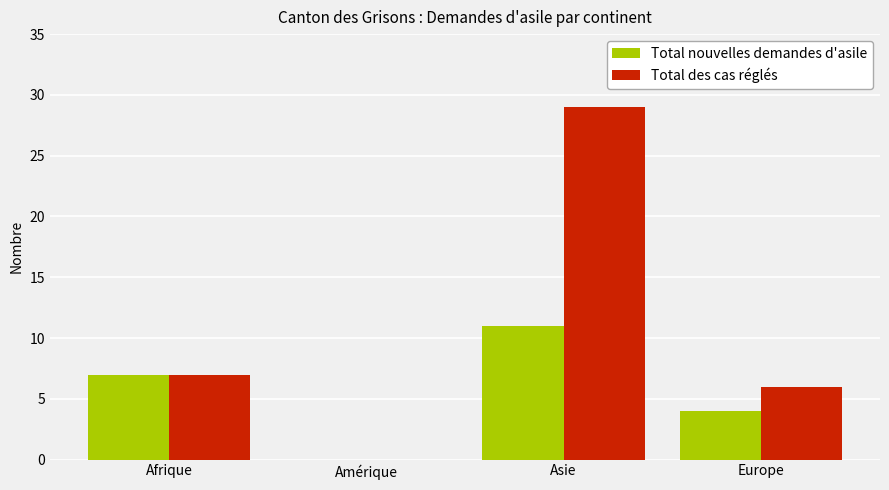

Is it true that Total nouvelles demandes d'asile equals 2 at Asie?

False